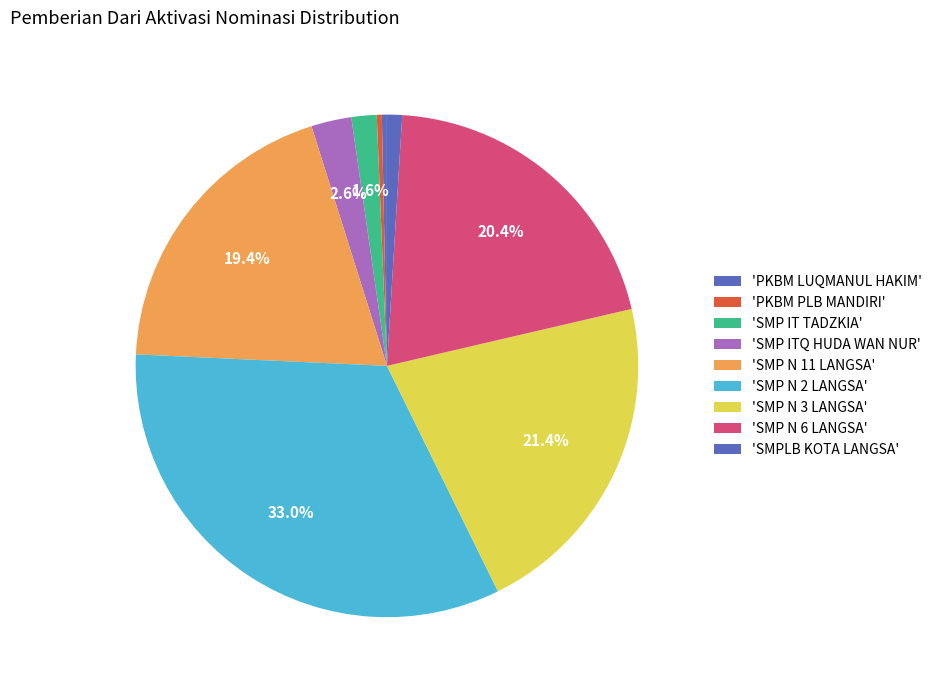

How many segments does this pie chart have?

9